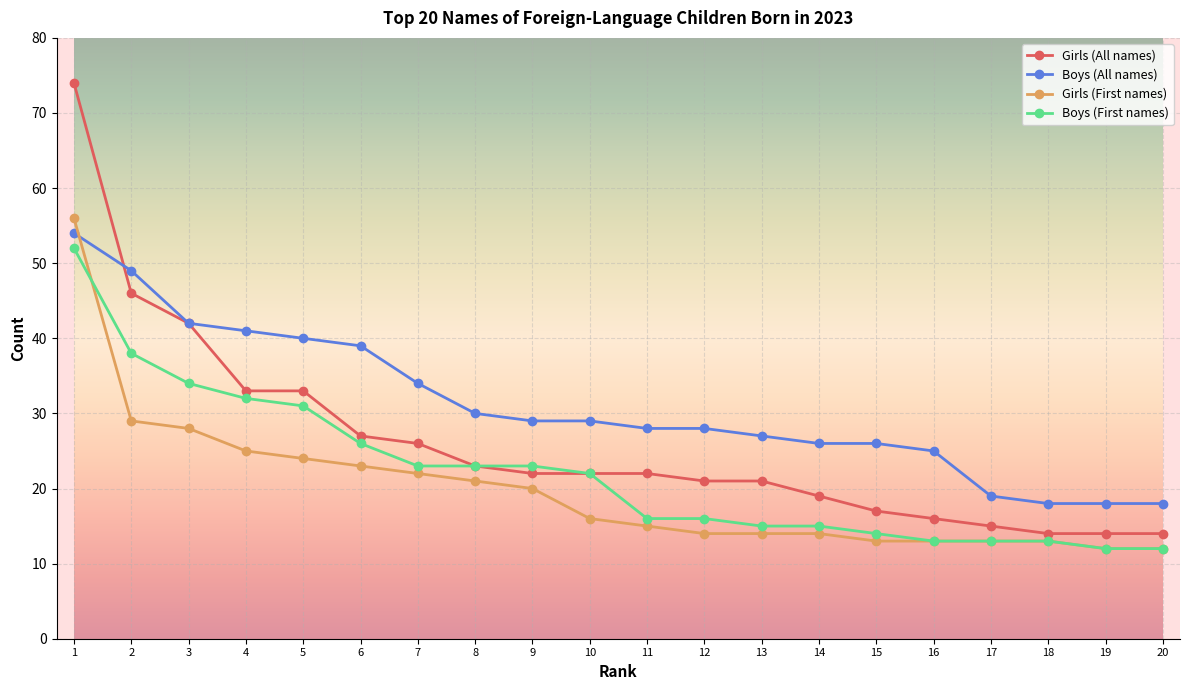

At which label does Girls (All names) first exceed 22?

1